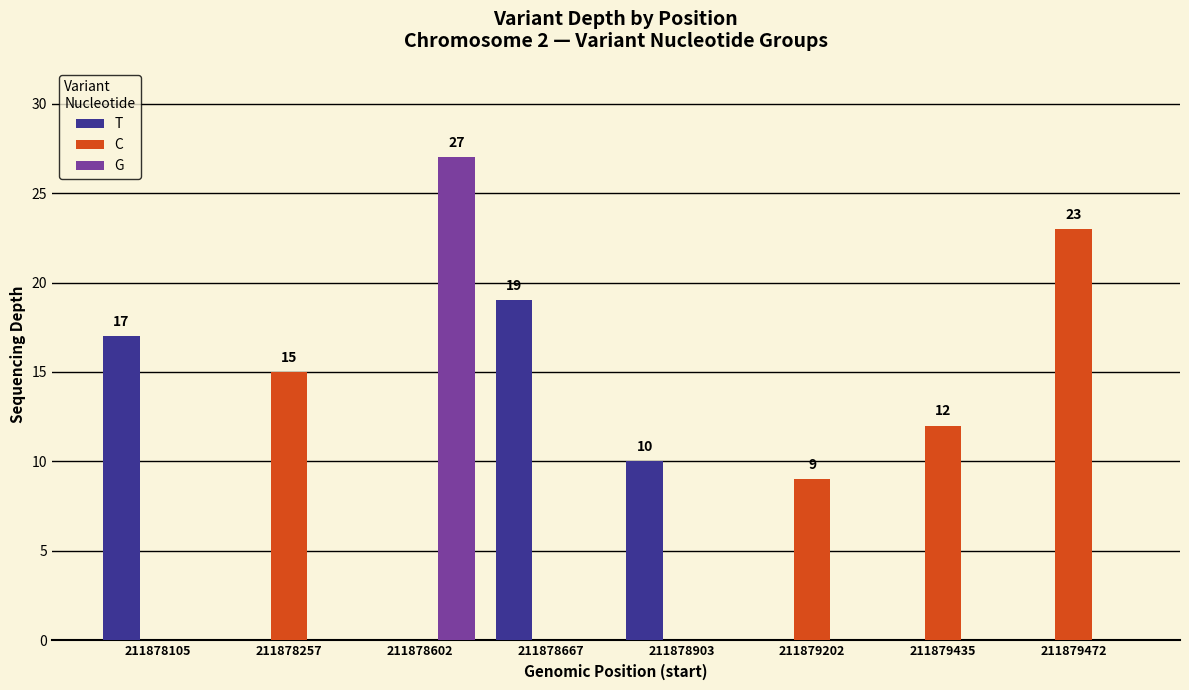

How many data points does each series have?

8